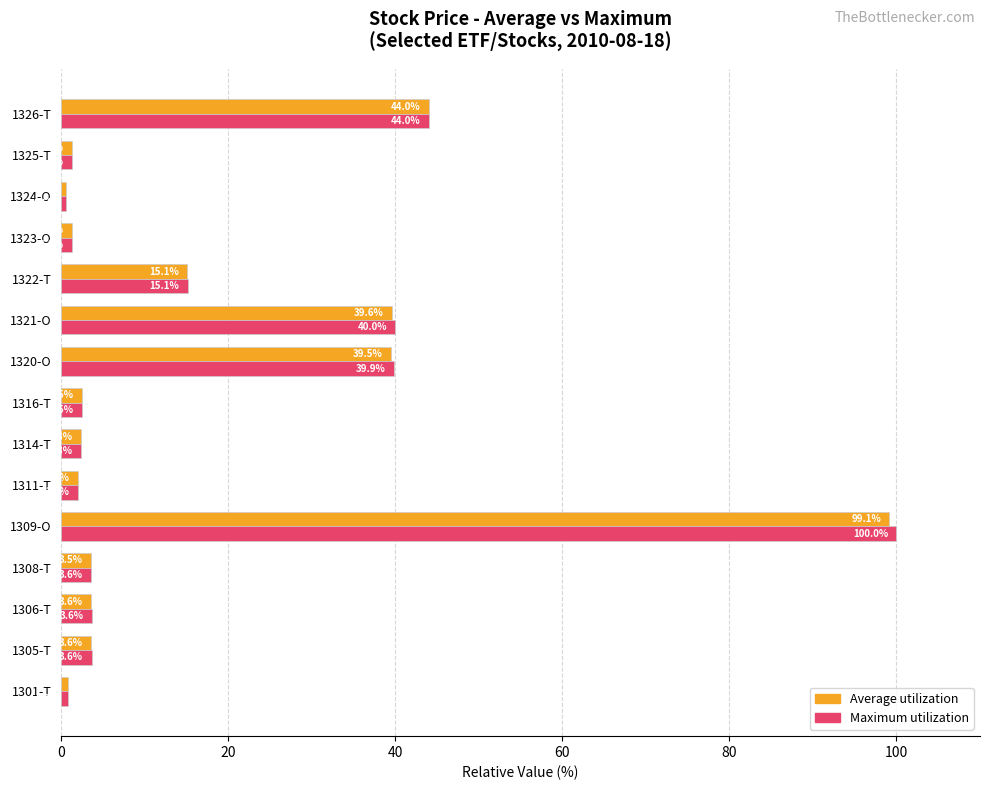

How many data points in Average utilization are above 3?

8